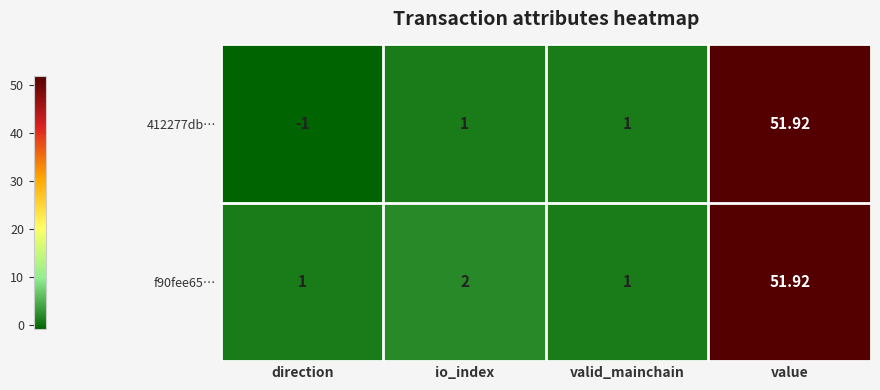

Which category has the lowest value across all series?

direction